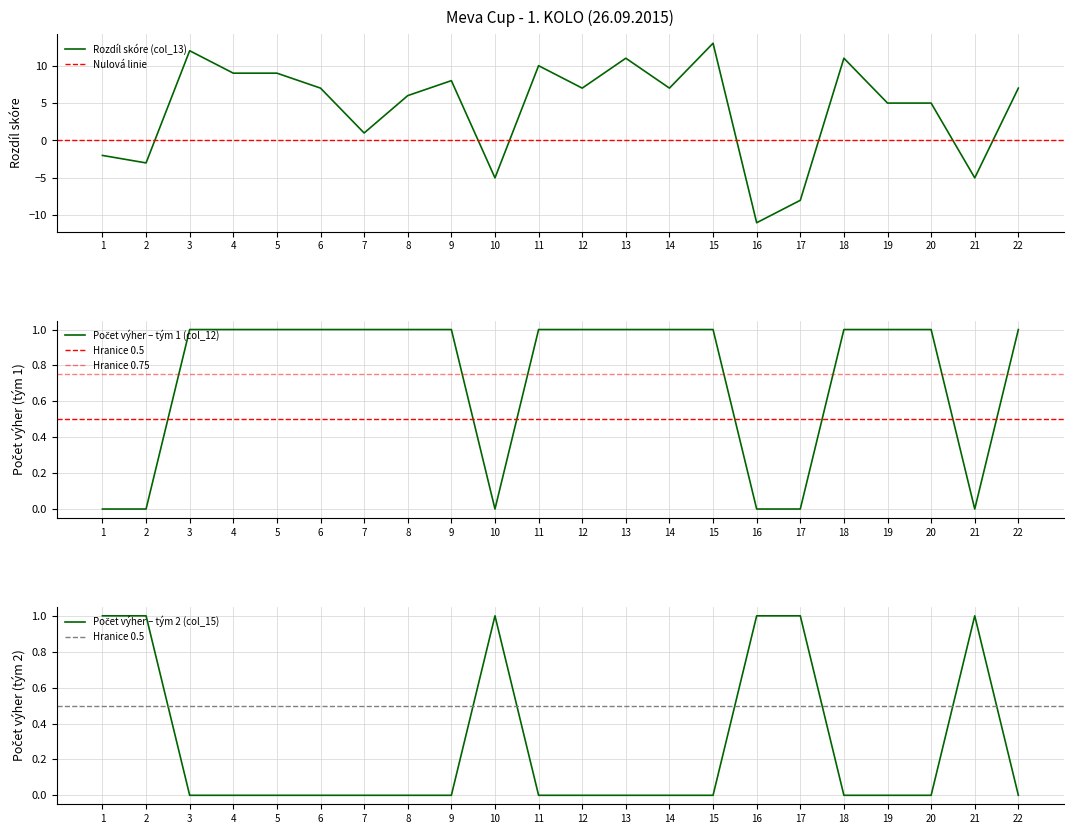

What is the sum of the Rozdíl skóre (col_13) values at 1 and 7?

-1